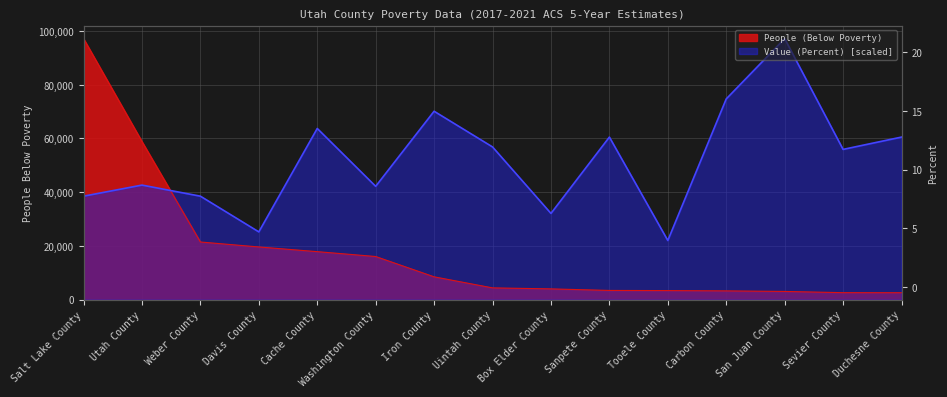

At which category does Value (Percent) reach its first local valley?

Davis County